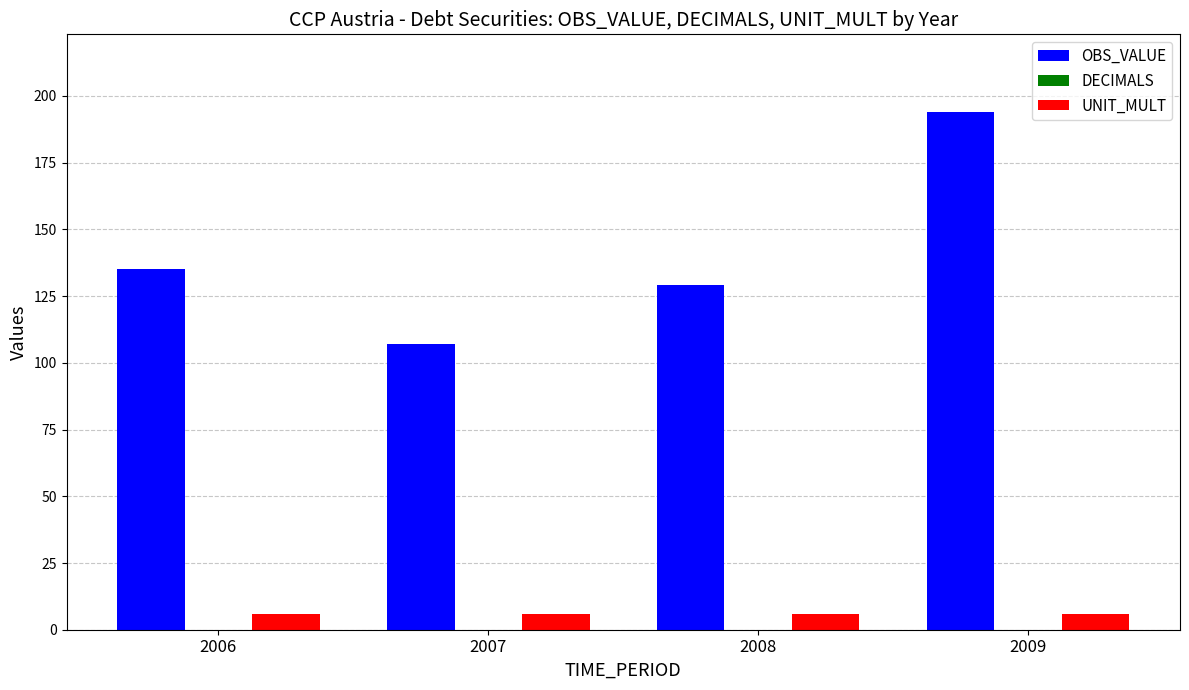

How many bars are there in total?

8